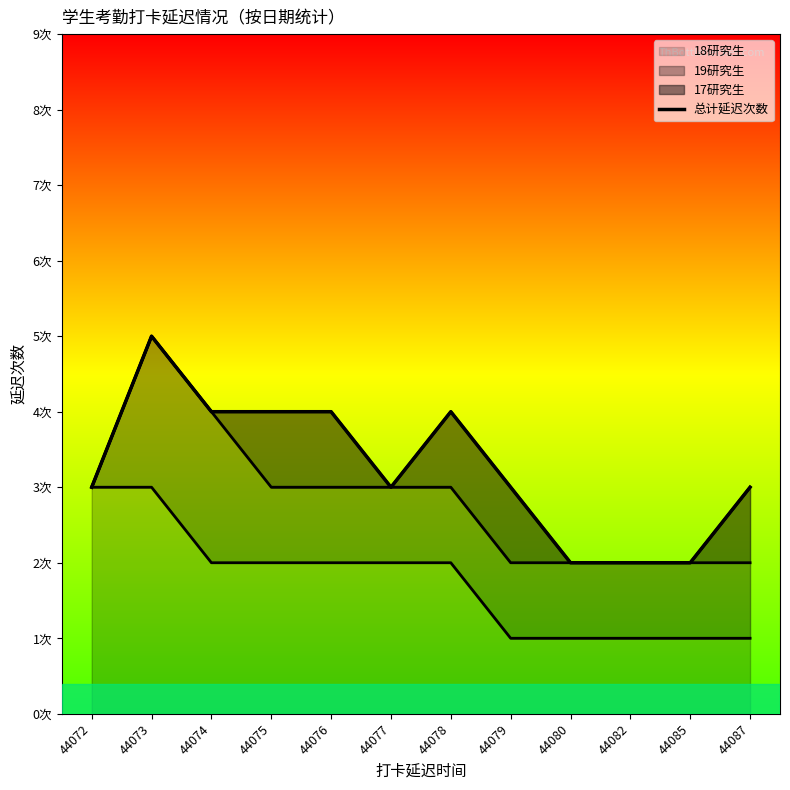

How many data points are less than 3?

3